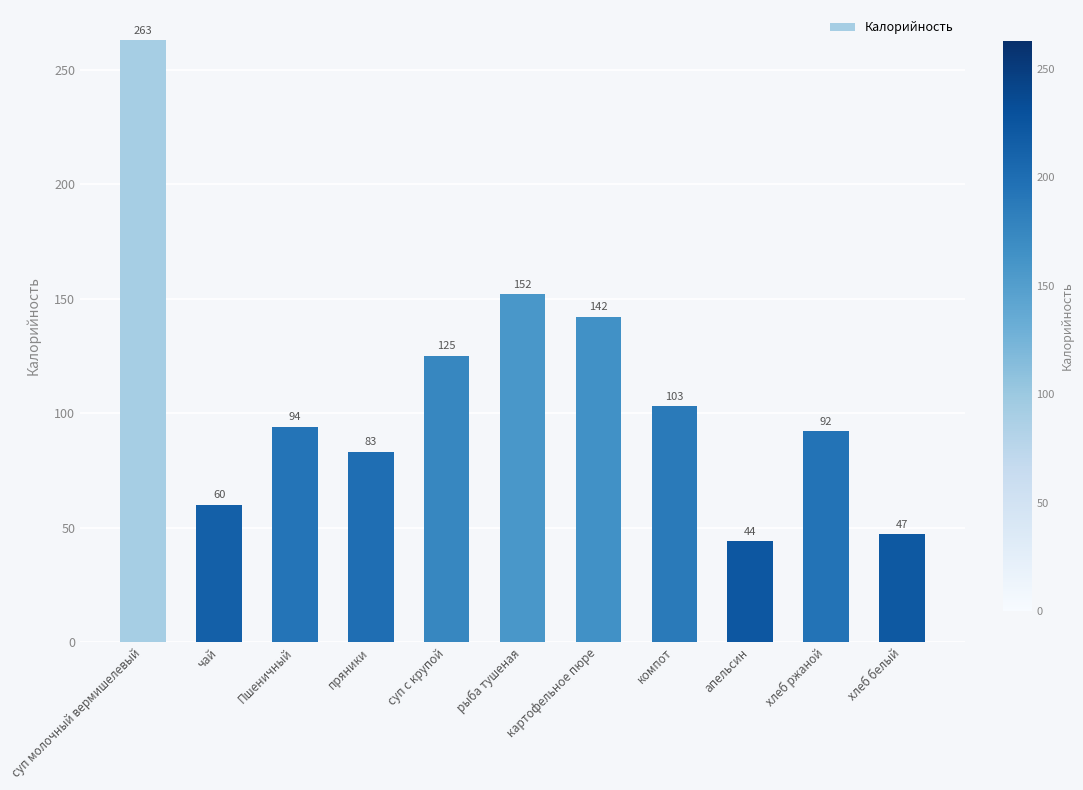

Read the value at апельсин, to the nearest 50.

50